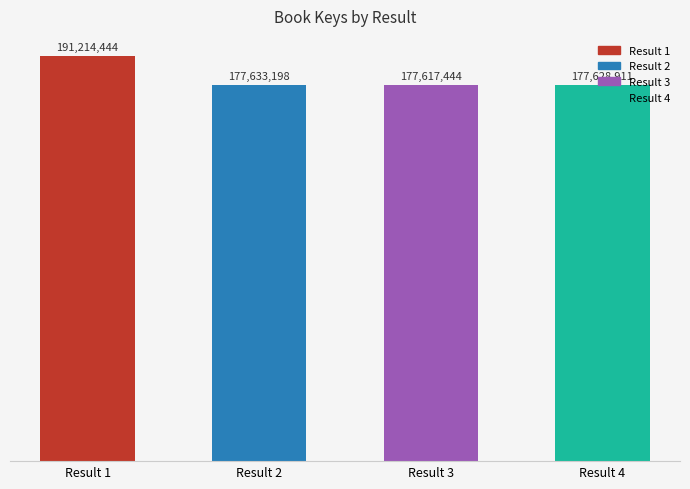

Are the bars horizontal?

No